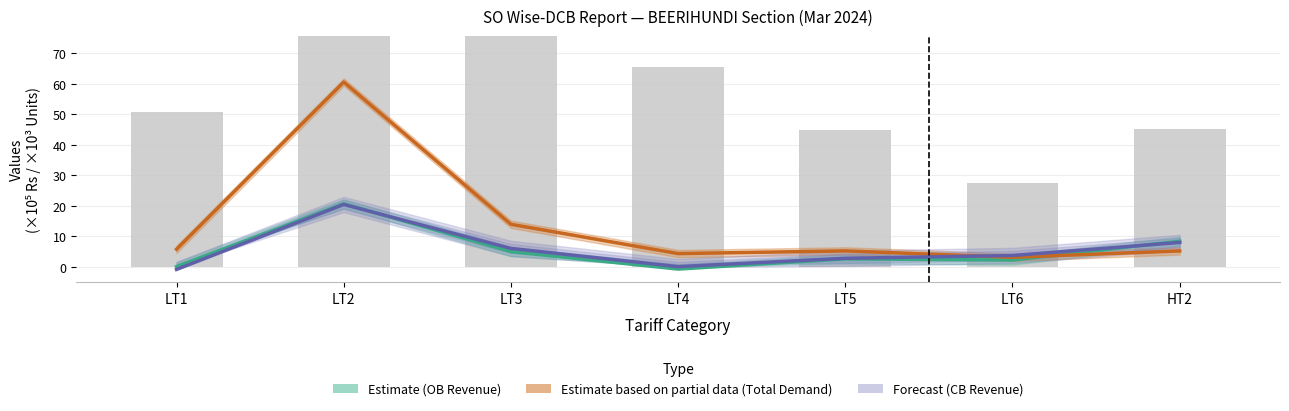

How many series are shown in this chart?

4